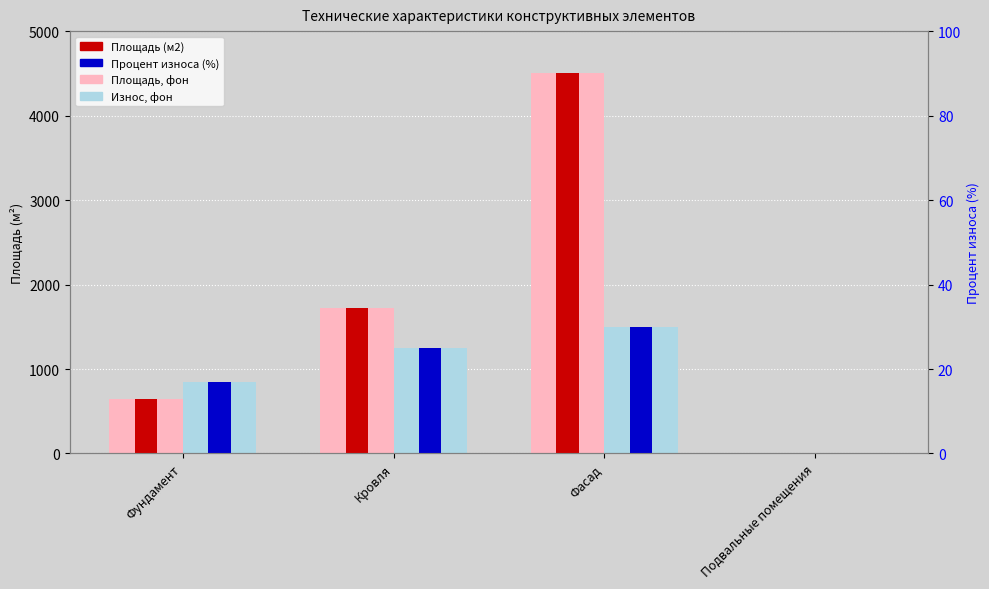

What is the difference between the highest and lowest values at Фасад?

3000.0